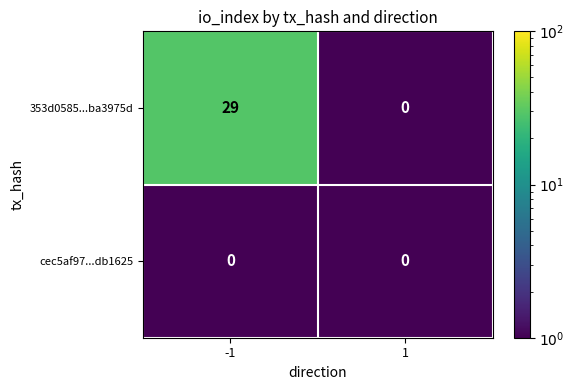

What is the greatest value displayed?

29